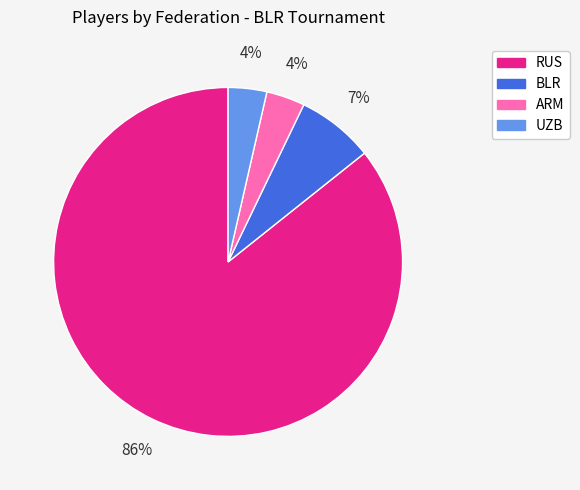

To the nearest percent, what is the average slice percentage?

25%